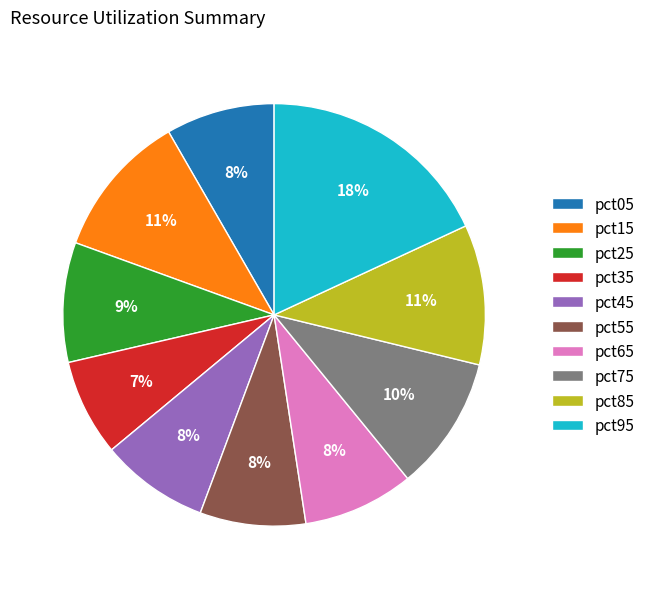

Which slice is the smallest?

pct35